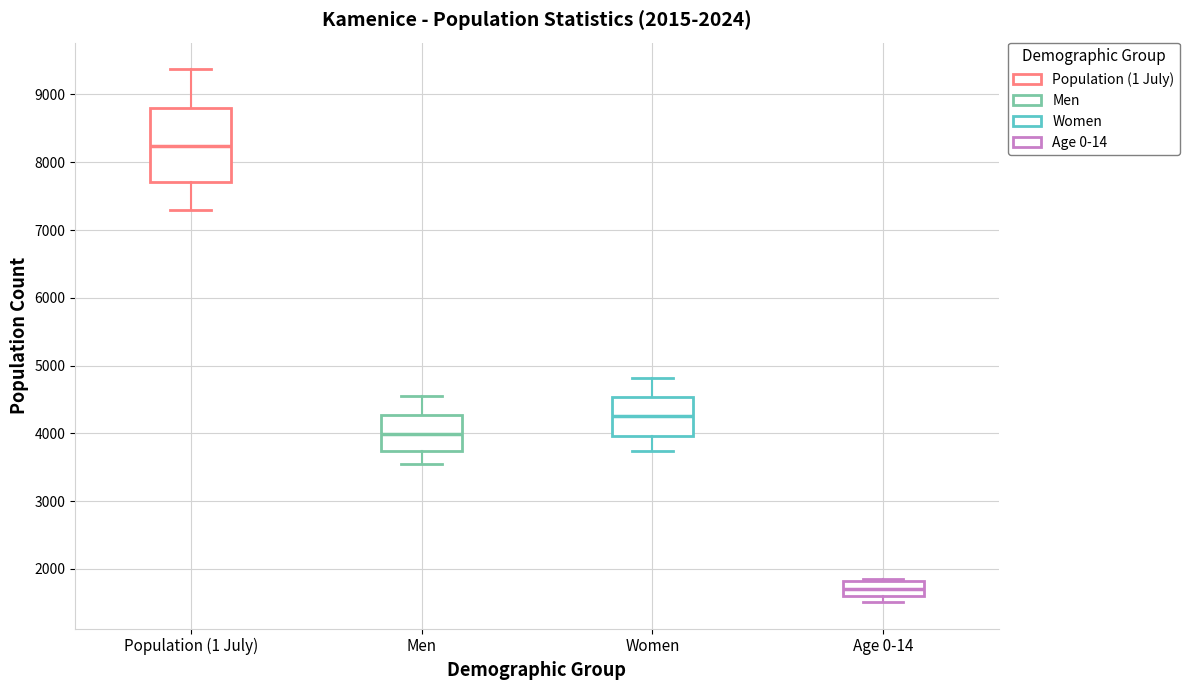

Which box has the lowest median line?

Age 0-14